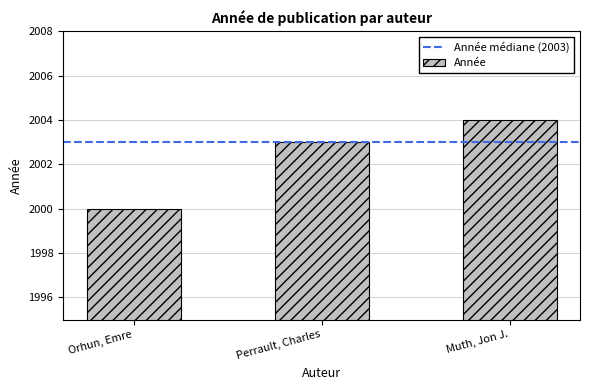

Reading right to left, list all the values displayed in this chart.

2004	2003	2000